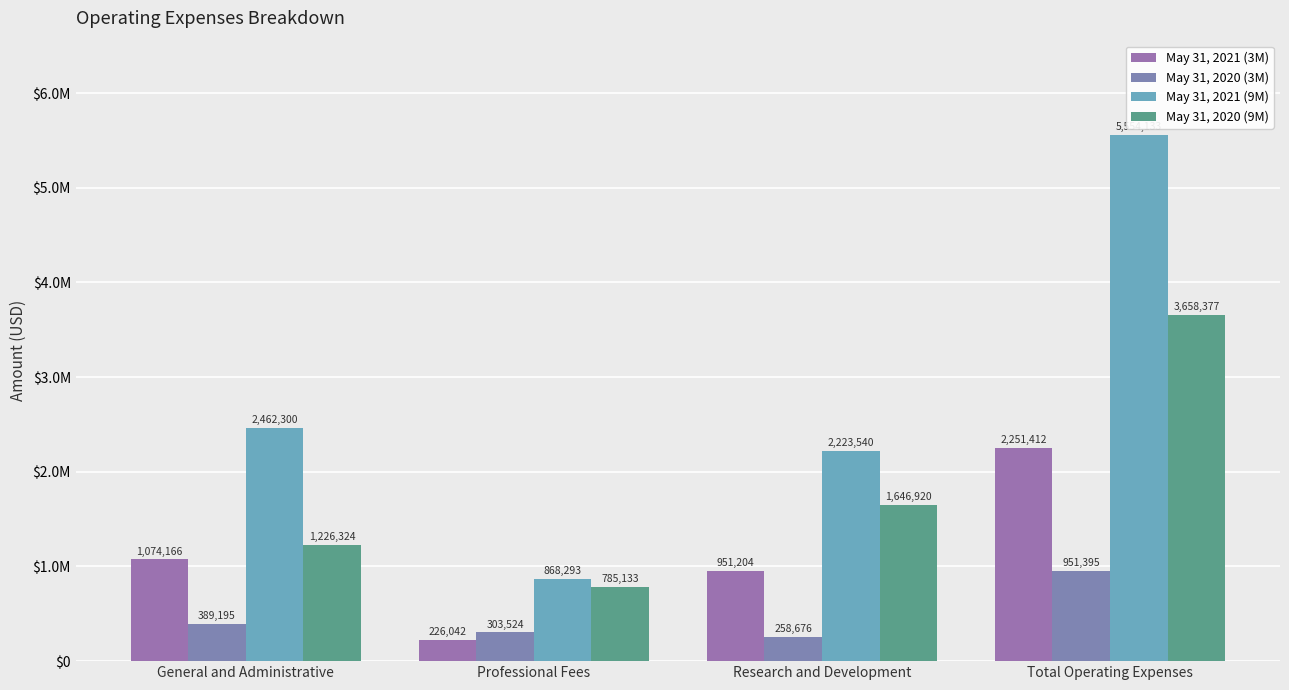

Is it true that May 31, 2021 (3M) equals 262409 at Research and Development?

False